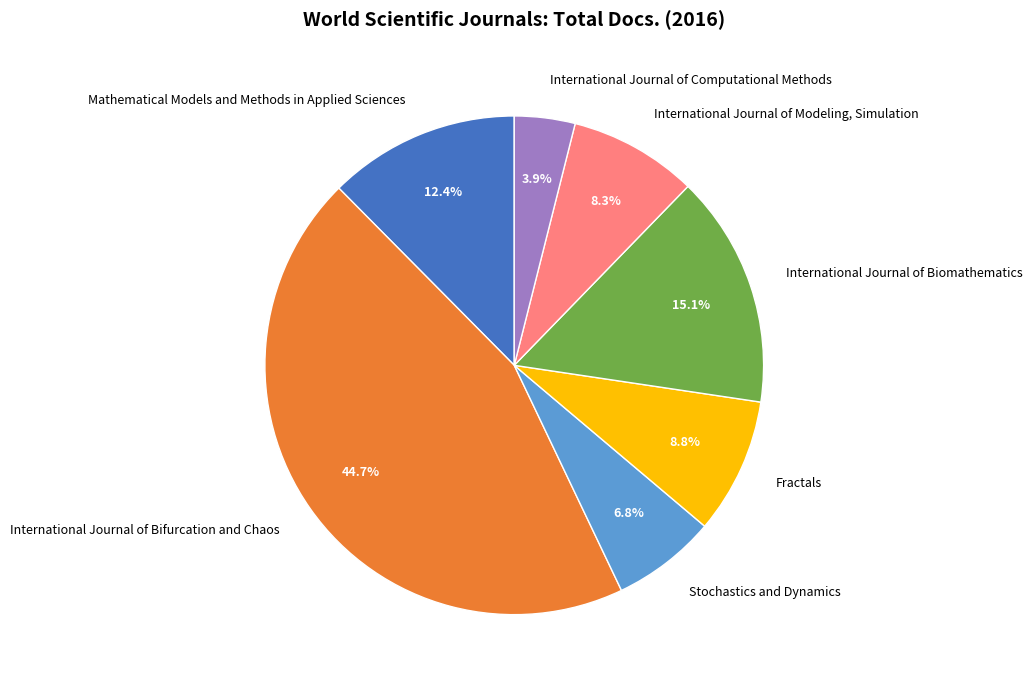

To the nearest percent, what is the difference between the Fractals and International Journal of Bifurcation and Chaos slice percentages?

36%